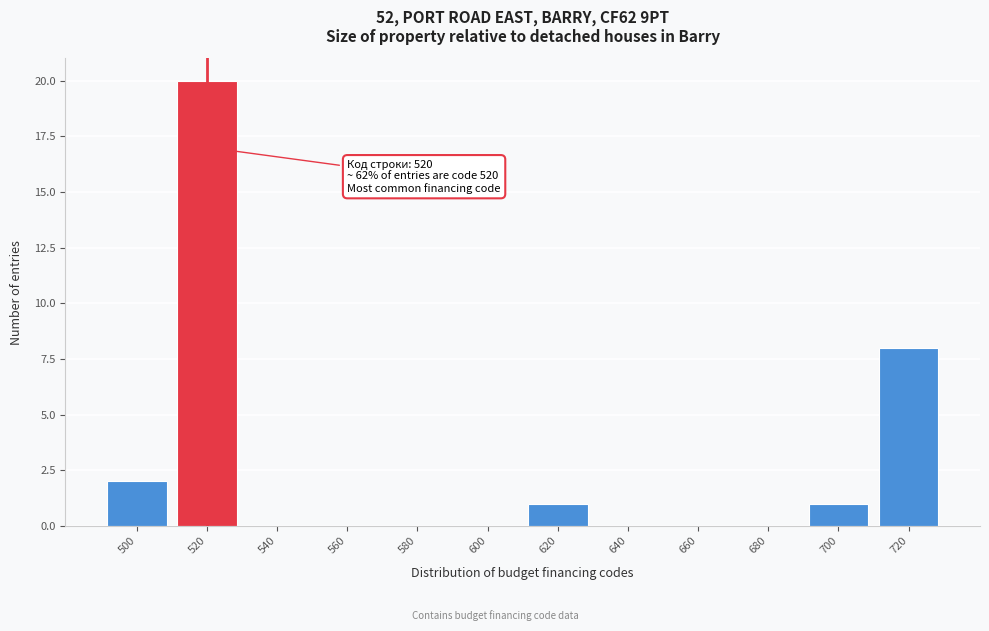

Over which range of the x-axis is the bar tallest?

510 to 530